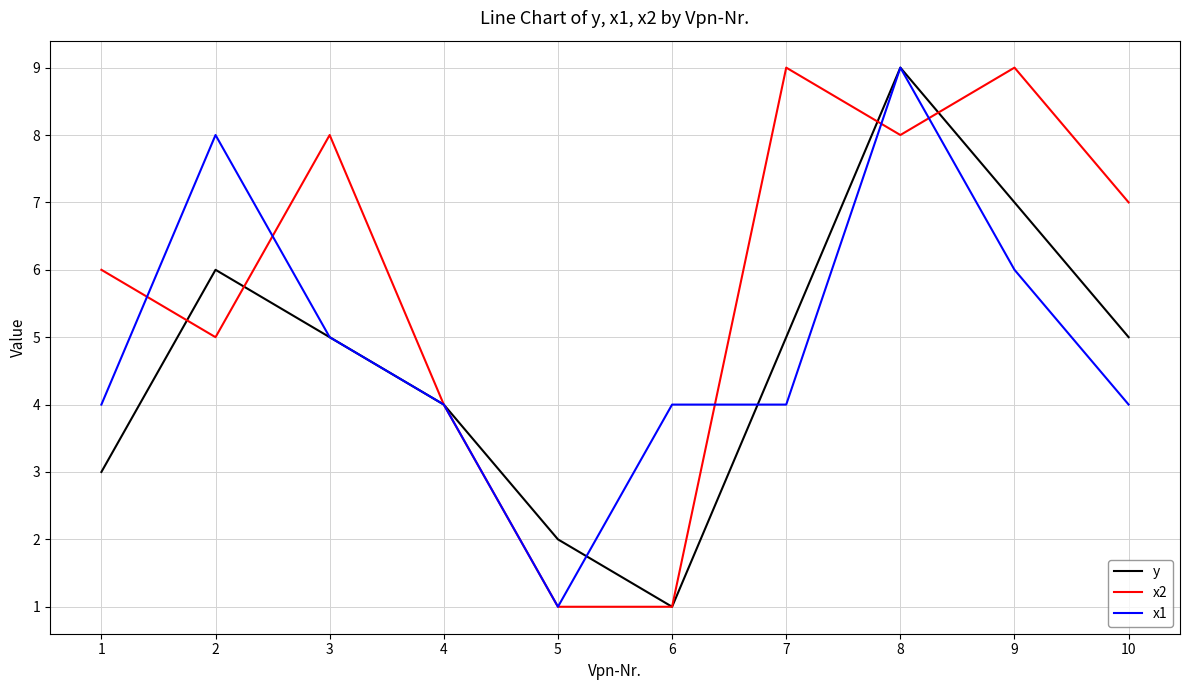

Read the y value at 4.

4